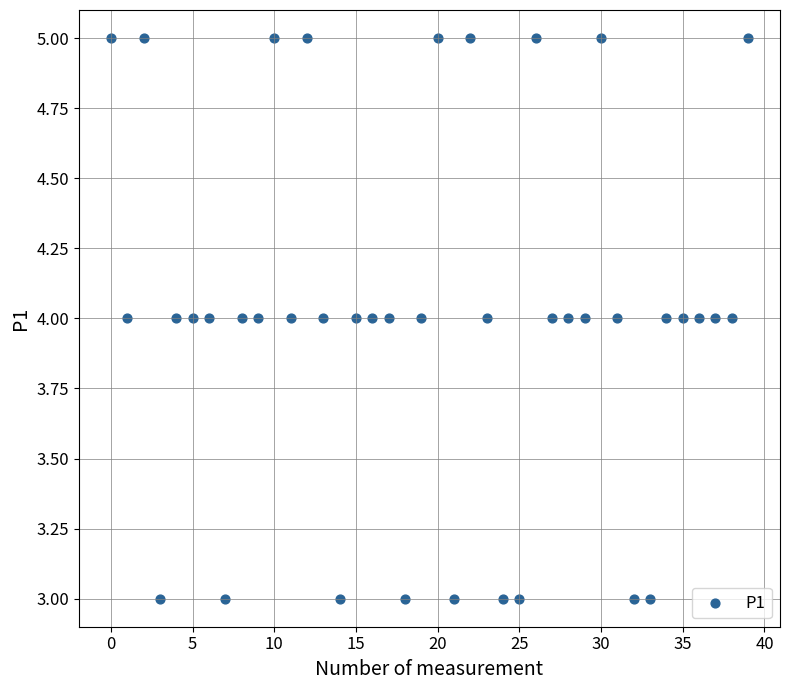

Count the number of points in this scatter plot.

40